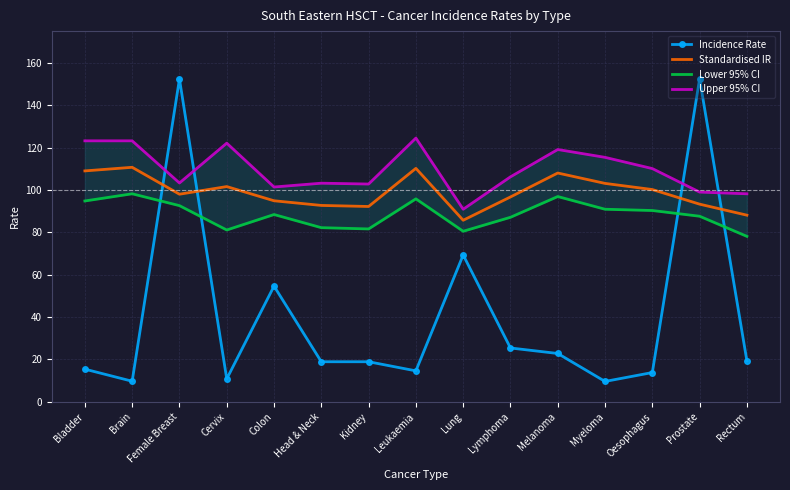

Which category has the lowest value in the Lower 95% CI series?

Rectum